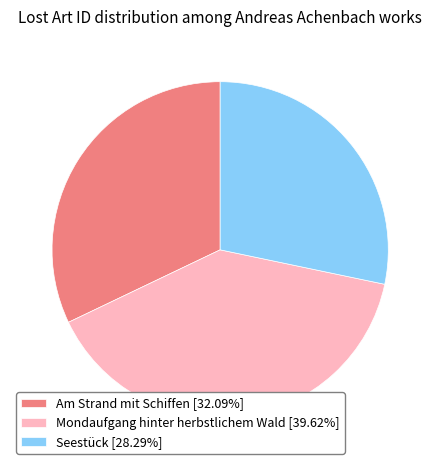

Which category has the biggest portion of the pie?

Mondaufgang hinter herbstlichem Wald